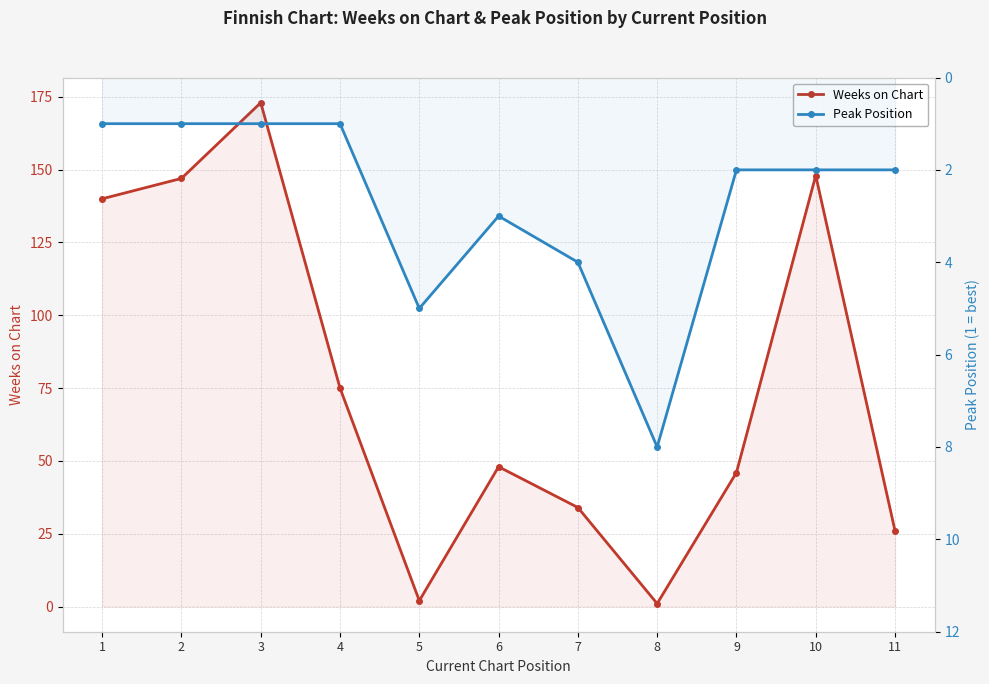

In Weeks on Chart, how many points are lower than both neighbors (excluding endpoints)?

2